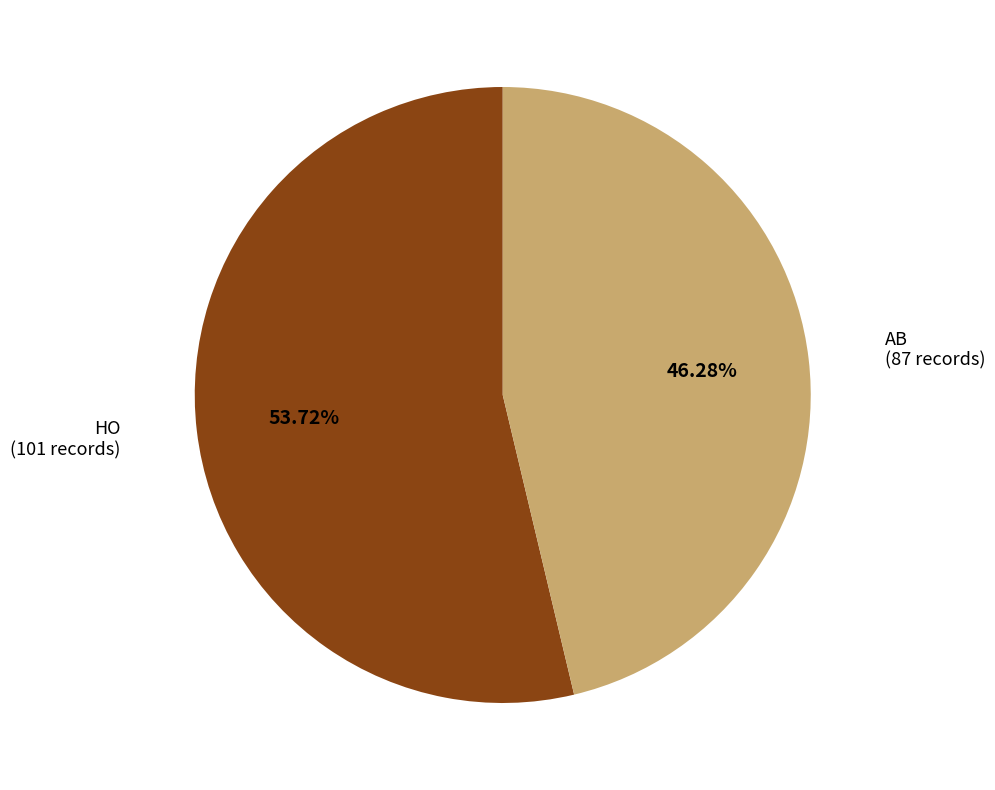

Which category has the smallest portion of the pie?

AB